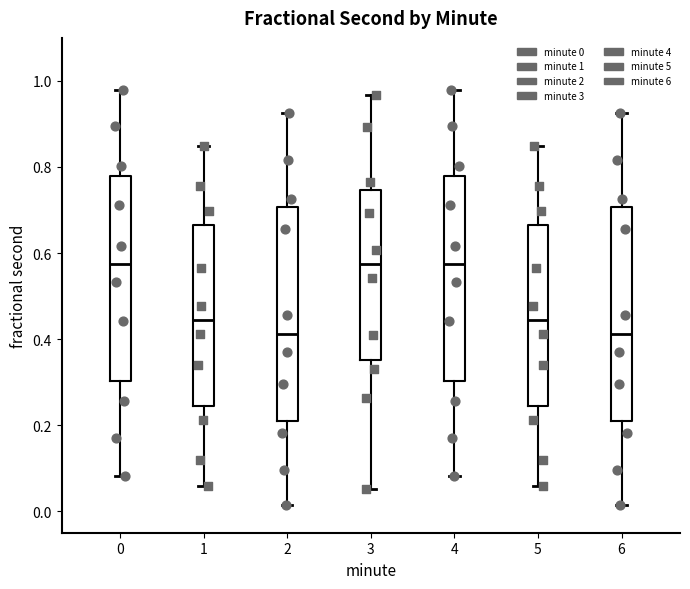

Reading left to right, read every box against the y-axis: the position of its median line, the range the box covers, and the ends of its whiskers. The values are not printed on the chart, so give them approximately, as read against the axis.

0: median 0.58, box 0.30 to 0.78, whiskers 0.08 to 0.98
1: median 0.44, box 0.24 to 0.66, whiskers 0.06 to 0.84
2: median 0.42, box 0.20 to 0.70, whiskers 0.02 to 0.92
3: median 0.58, box 0.36 to 0.74, whiskers 0.06 to 0.96
4: median 0.58, box 0.30 to 0.78, whiskers 0.08 to 0.98
5: median 0.44, box 0.24 to 0.66, whiskers 0.06 to 0.84
6: median 0.42, box 0.20 to 0.70, whiskers 0.02 to 0.92